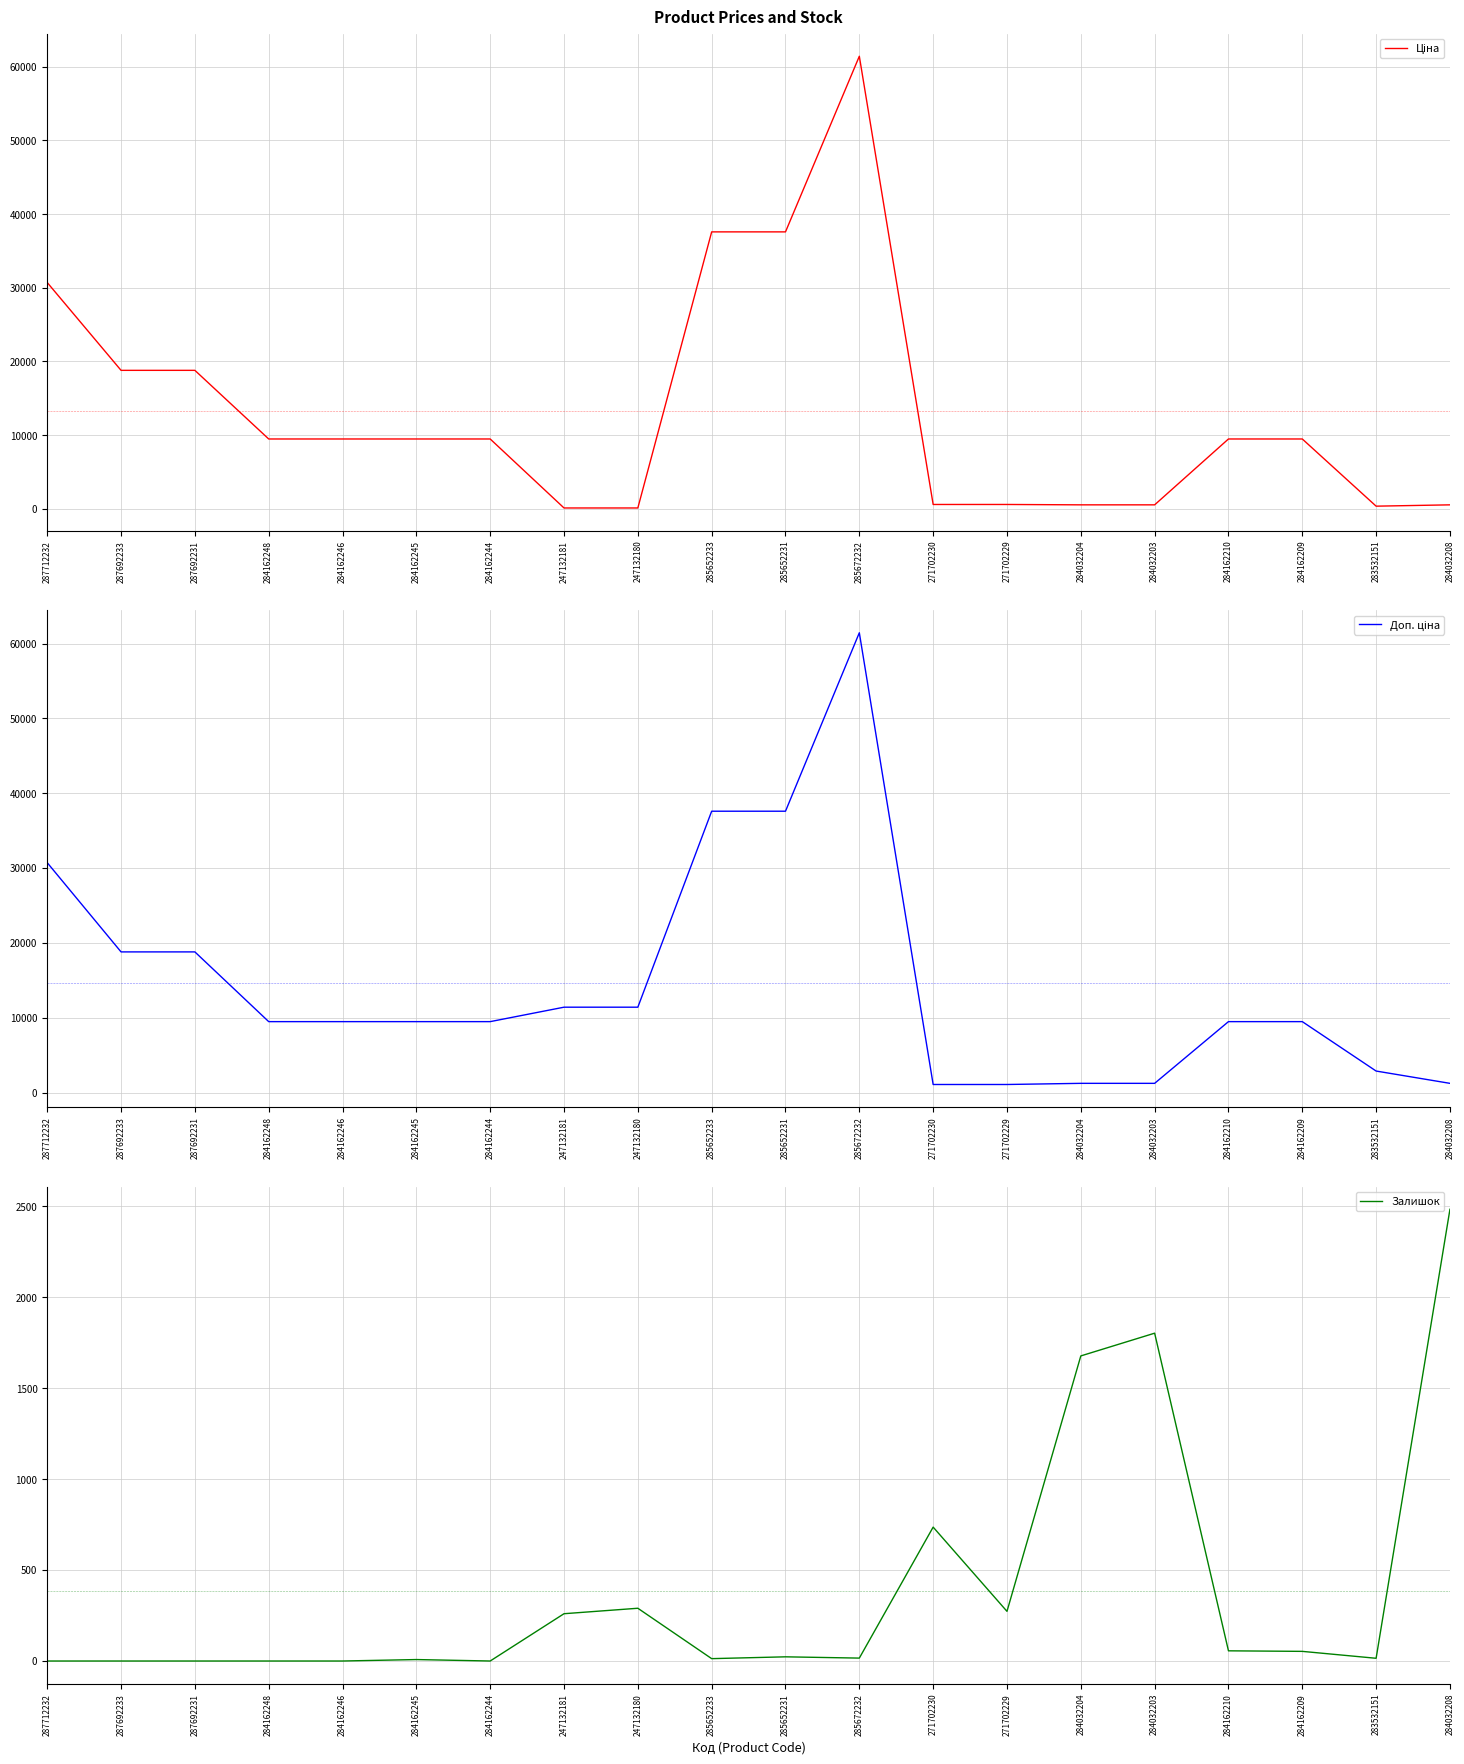

Which category has the highest value in the Залишок series?

284032208